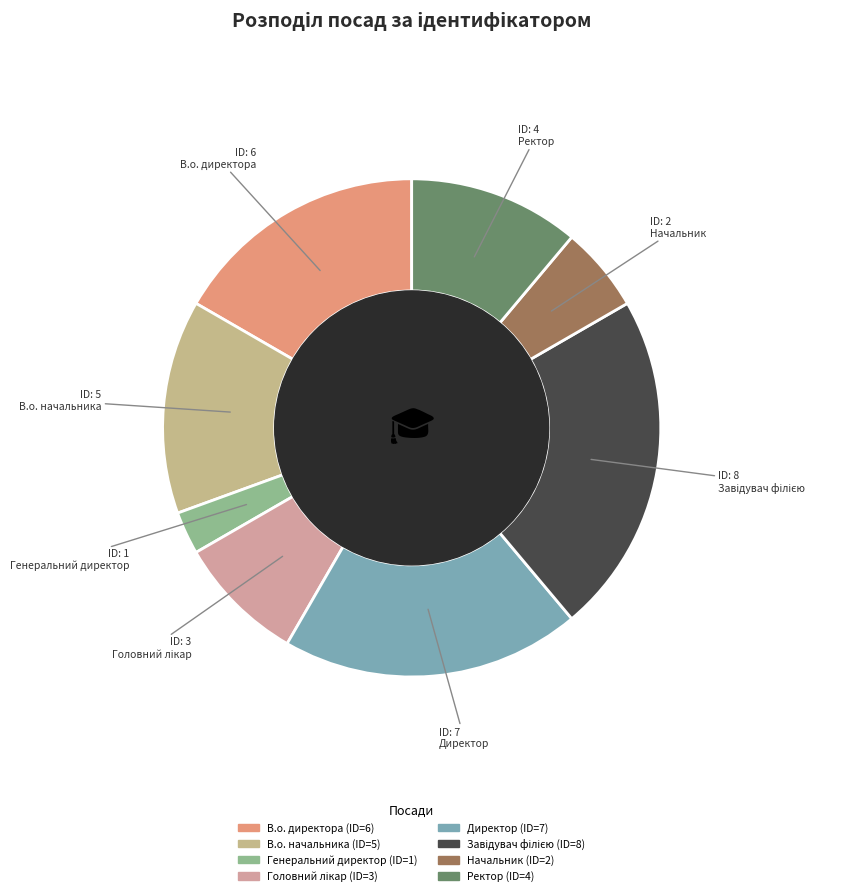

What is the ratio of the value at Головний лікар to the value at Генеральний директор?

3.0